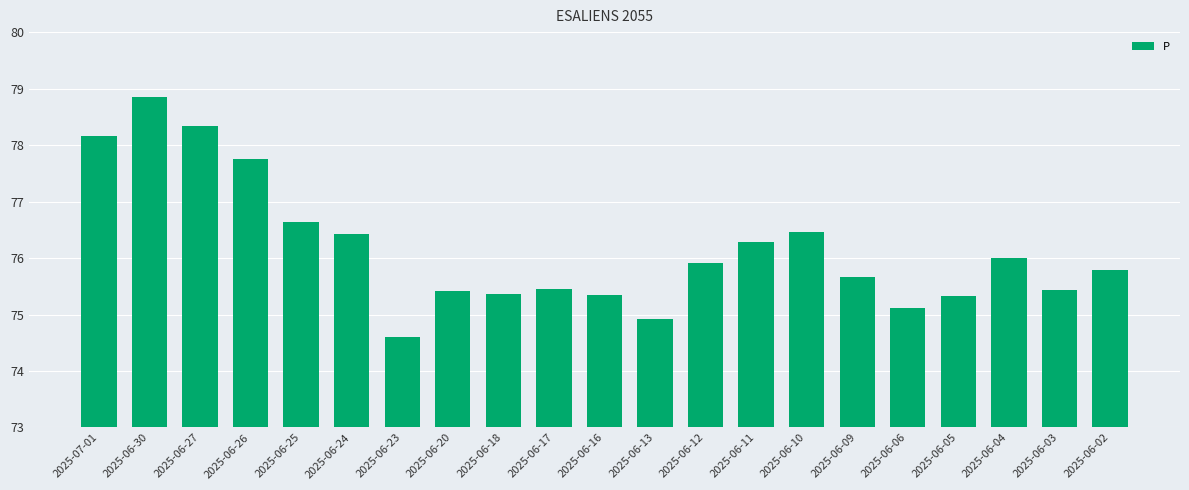

Does the chart contain stacked bars?

No